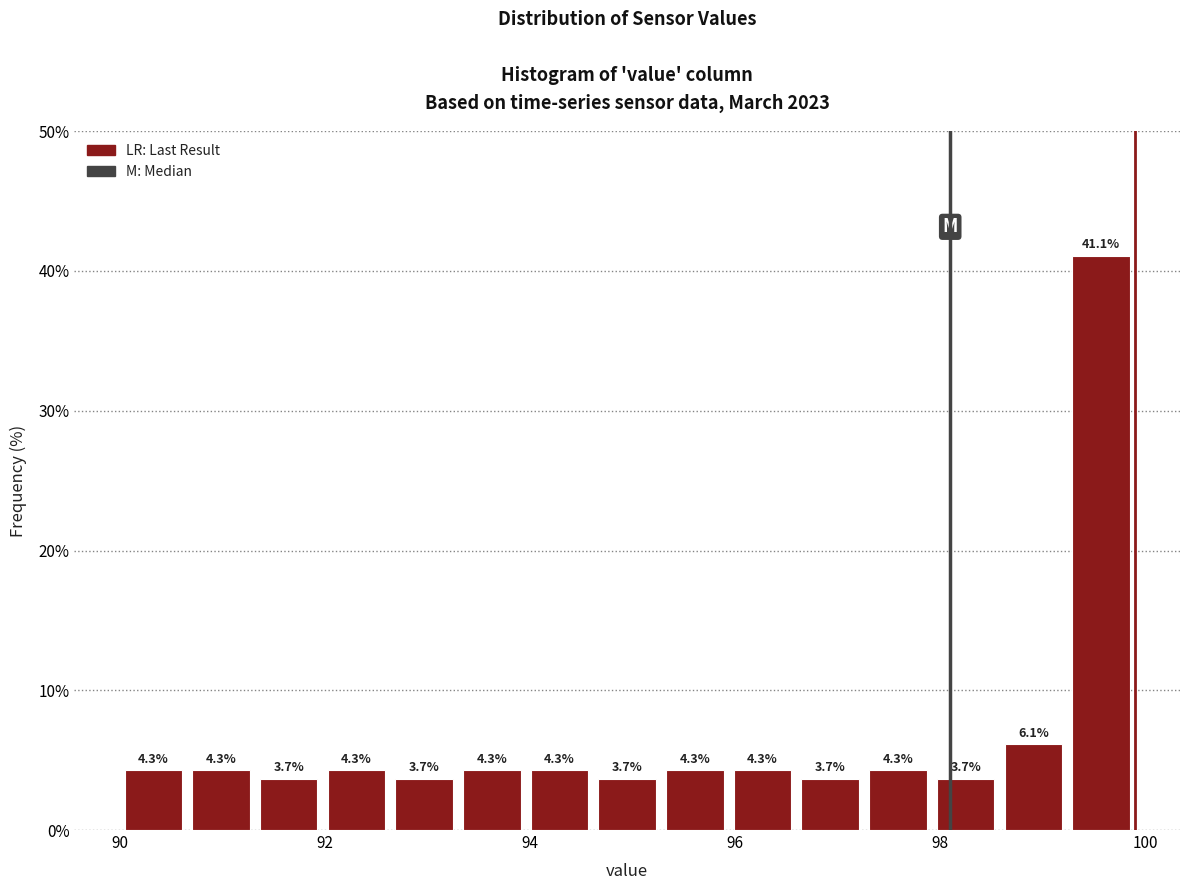

Around what value on the x-axis is the tallest bar? Give the approximate position of its centre, as read against the axis.

99.6